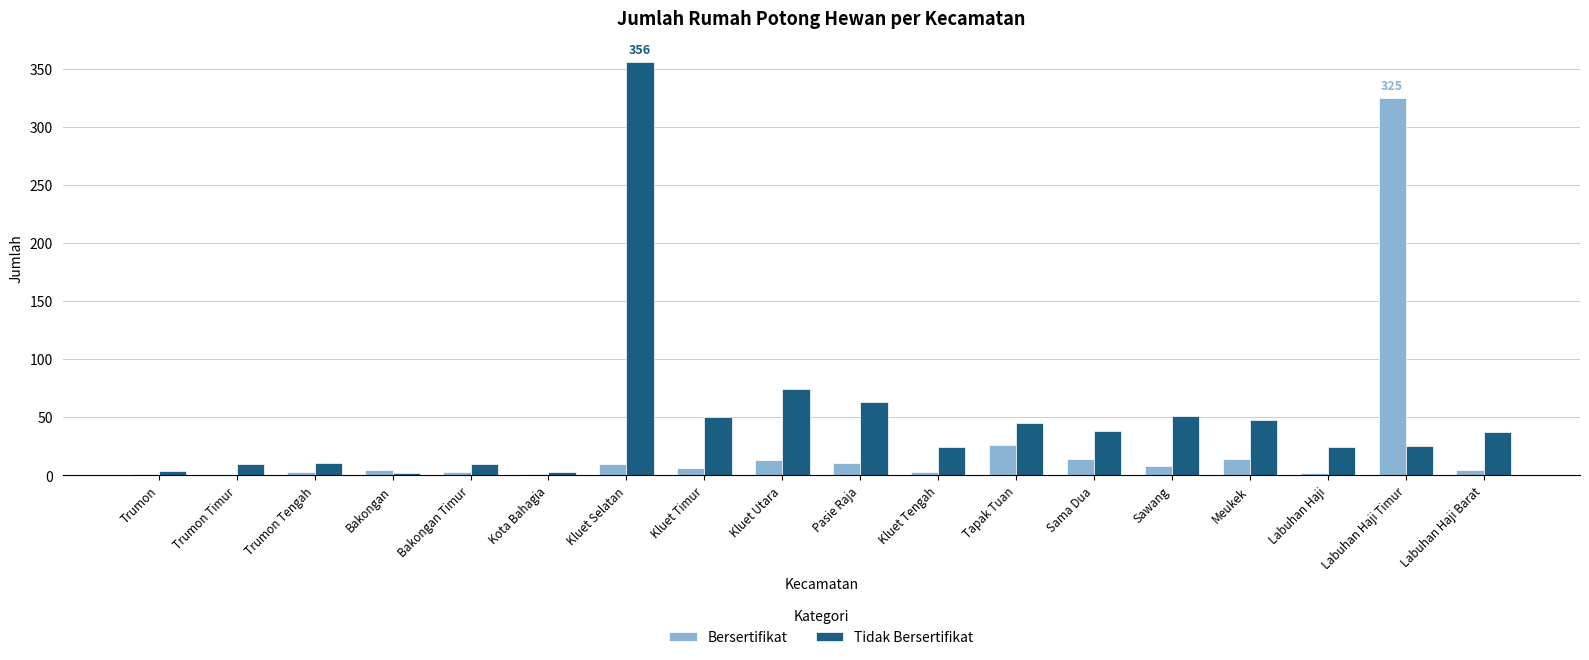

What is the spread (max minus min) of values at Bakongan?

3